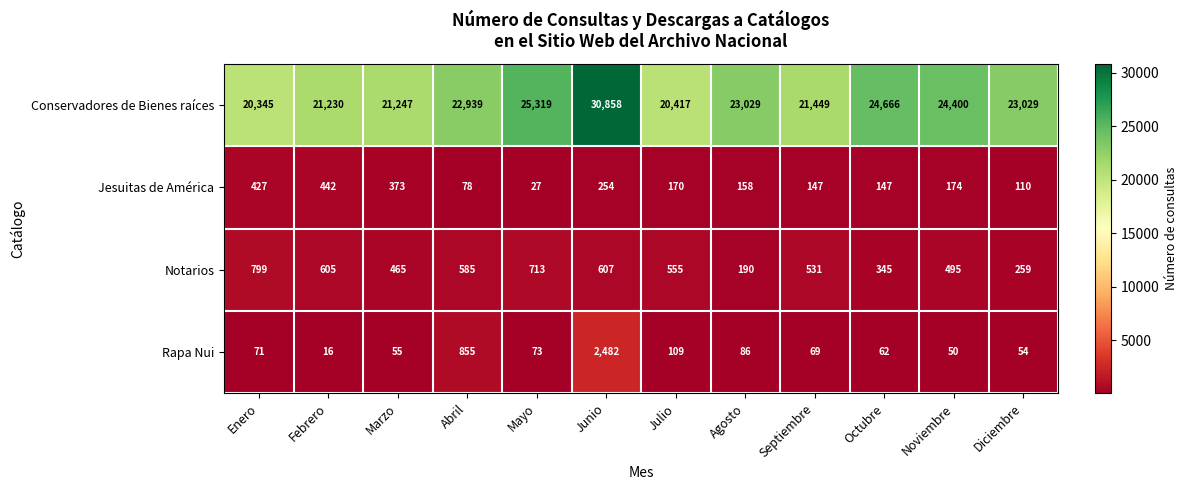

What is the difference between the Notarios values at Enero and Marzo?

334